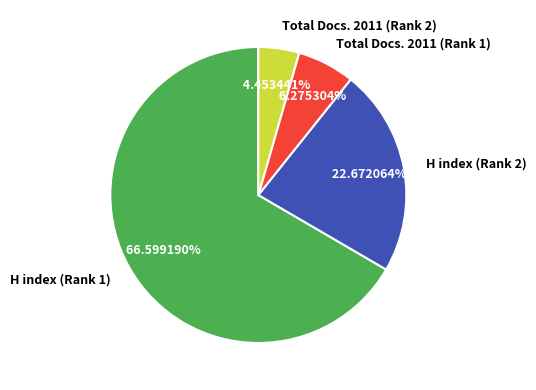

To the nearest percent, what is the difference between the largest and smallest slice percentages?

62%